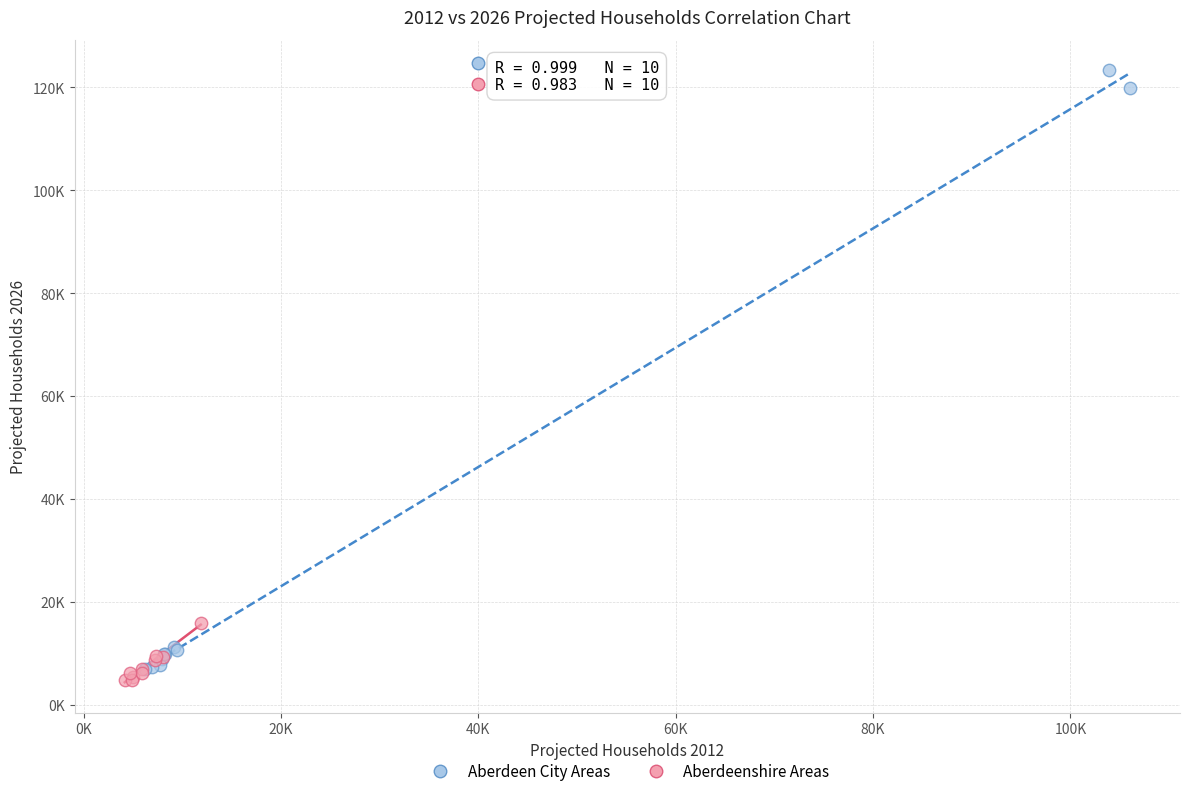

Which series contains the highest Y value?

Aberdeen City Areas